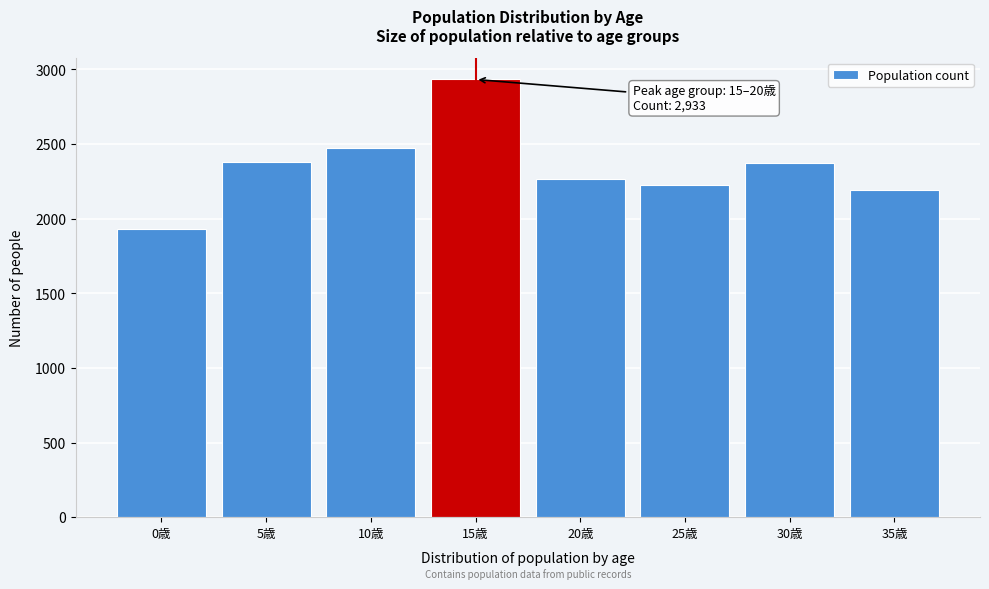

What is the difference between the second highest and minimum values?

542